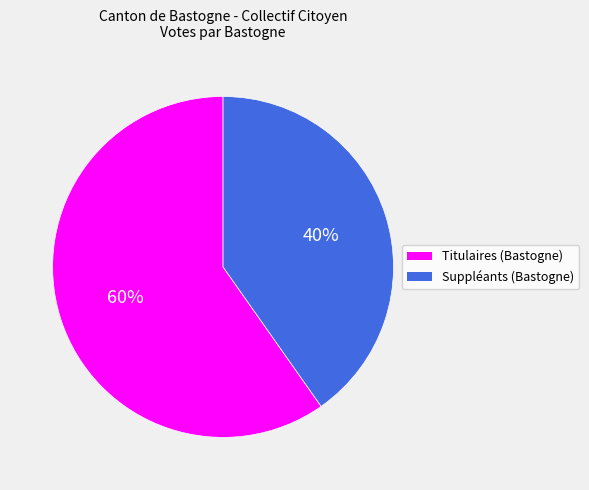

Is the sum of Suppléants (Bastogne) and Titulaires (Bastogne) greater than half?

Yes